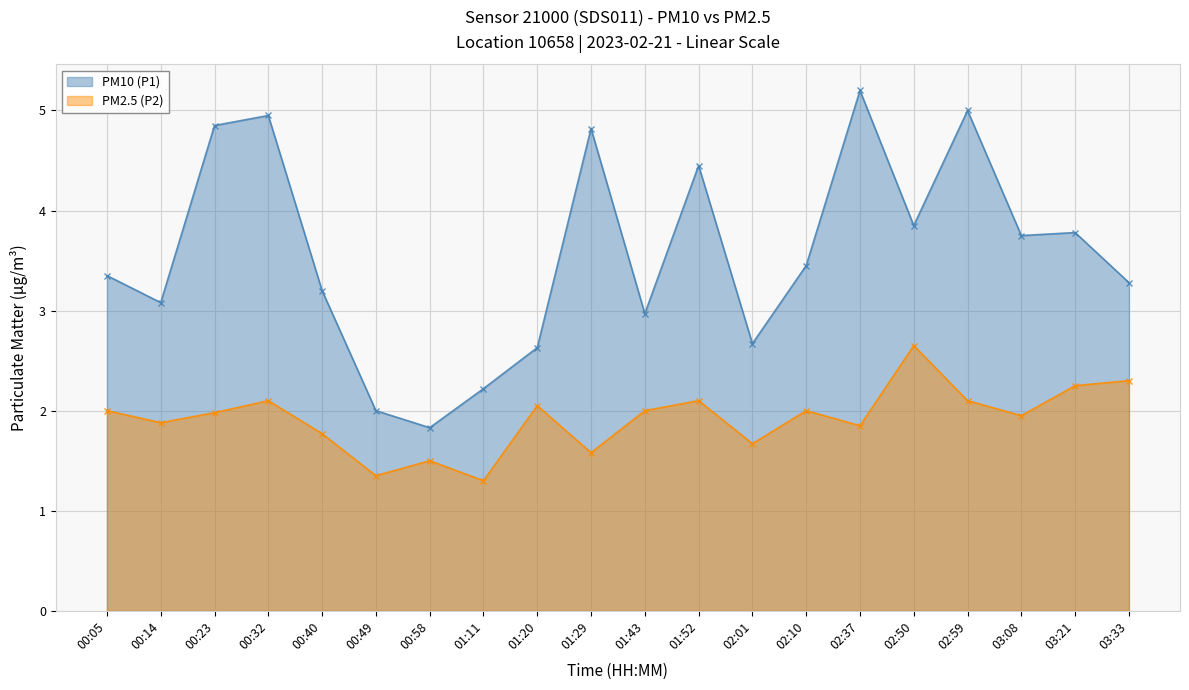

True or false: PM2.5 (P2) and PM10 (P1) intersect in this chart.

False